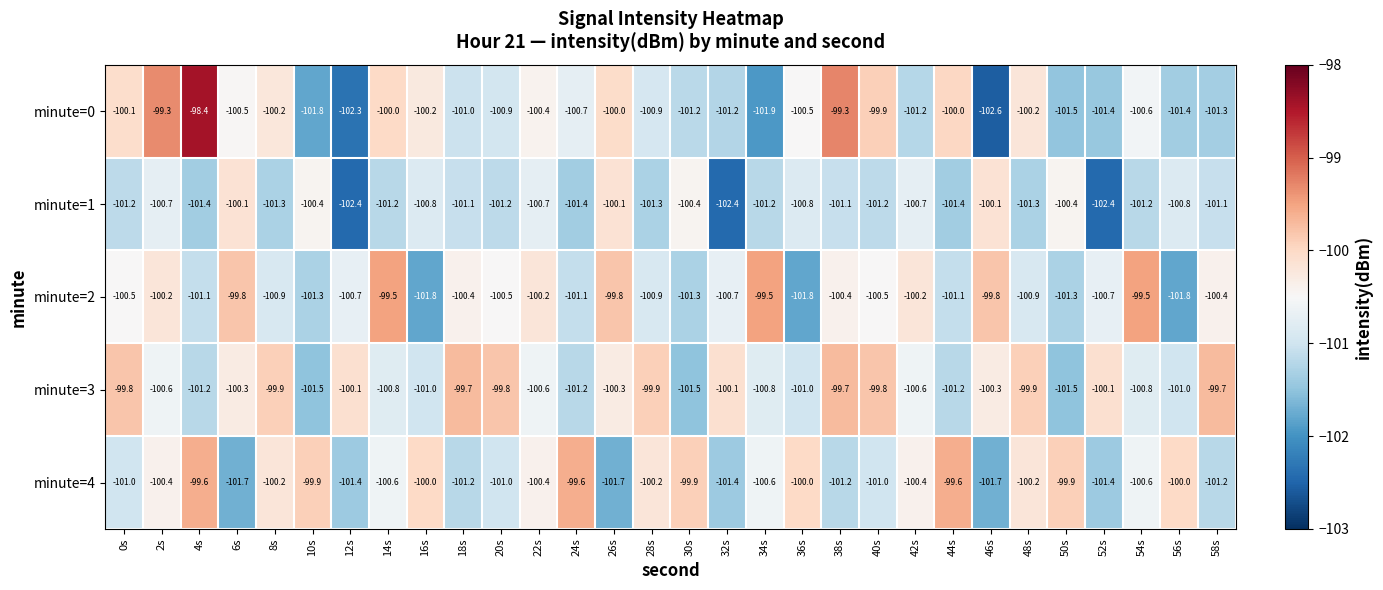

Rank the series by their maximum value, from highest to lowest.

minute=0, minute=2, minute=4, minute=3, minute=1